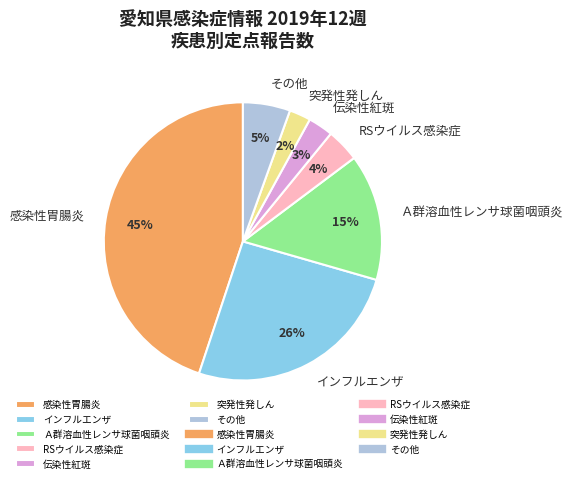

To the nearest percent, what portion does RSウイルス感染症 represent?

4%